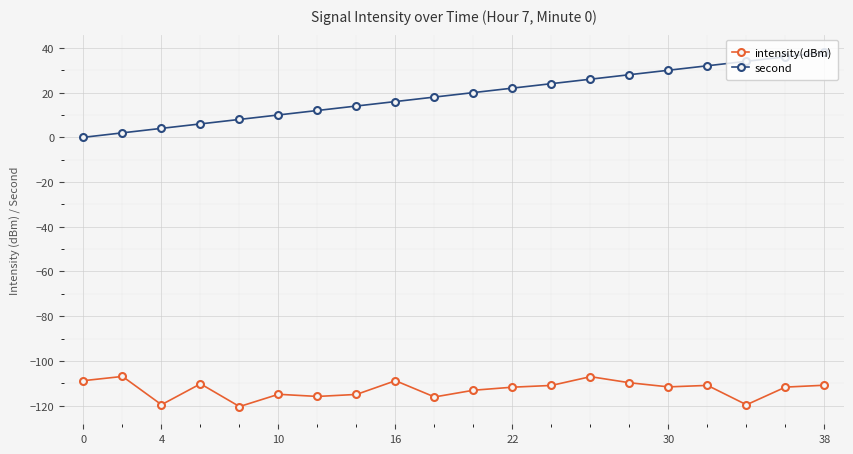

What is the difference between the second highest and second lowest values in the intensity(dBm) series?

12.6